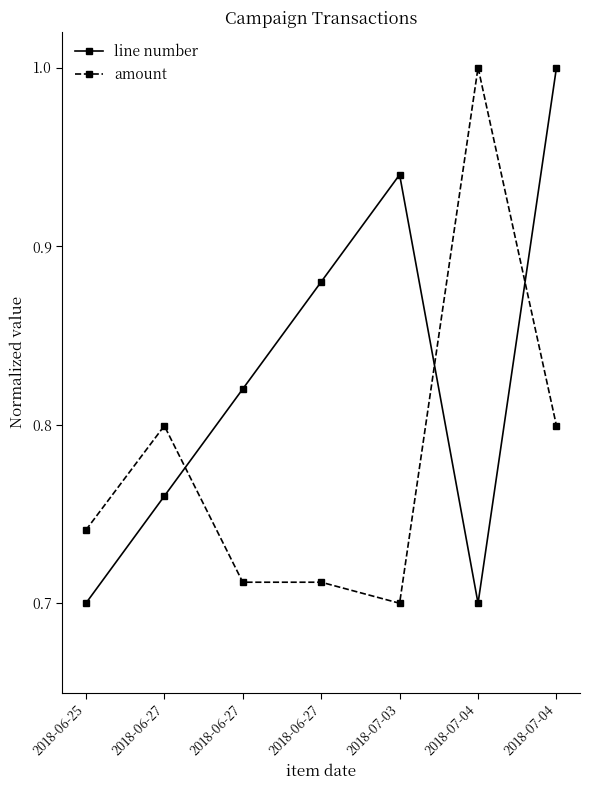

How many lines are shown in the chart?

2